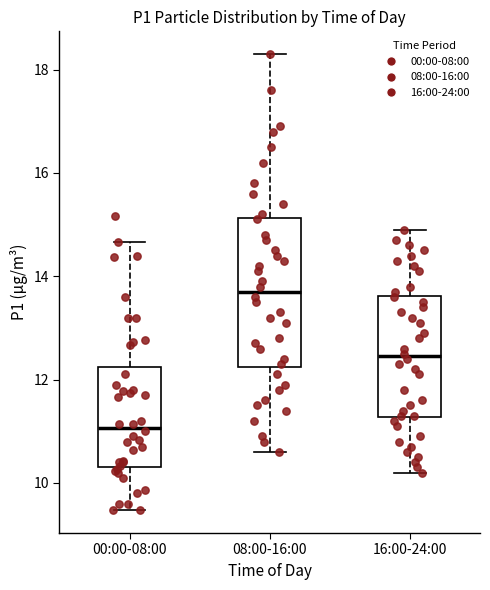

Which box's median line is the lowest?

00:00-08:00